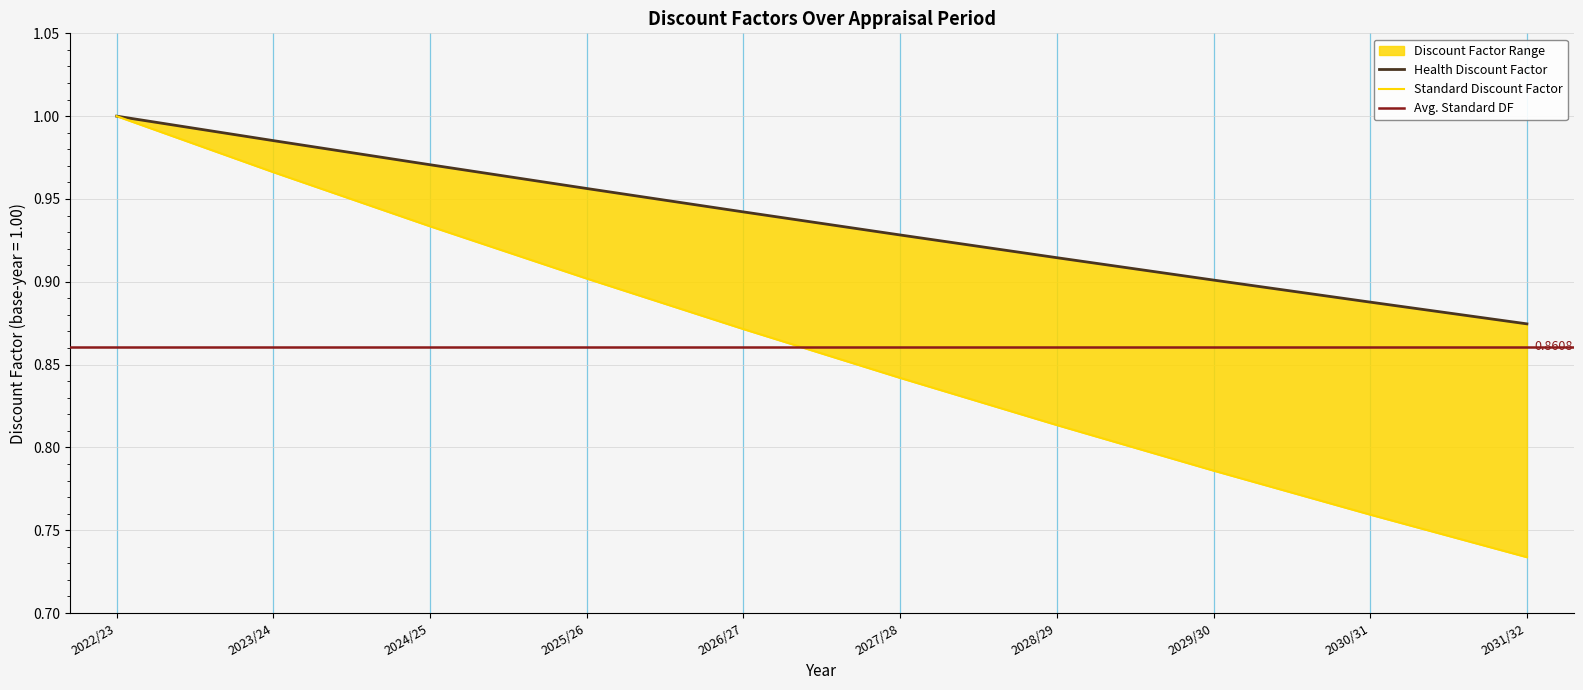

Rank the categories by Health Discount Factor value from lowest to highest.

2031/32, 2030/31, 2029/30, 2028/29, 2027/28, 2026/27, 2025/26, 2024/25, 2023/24, 2022/23